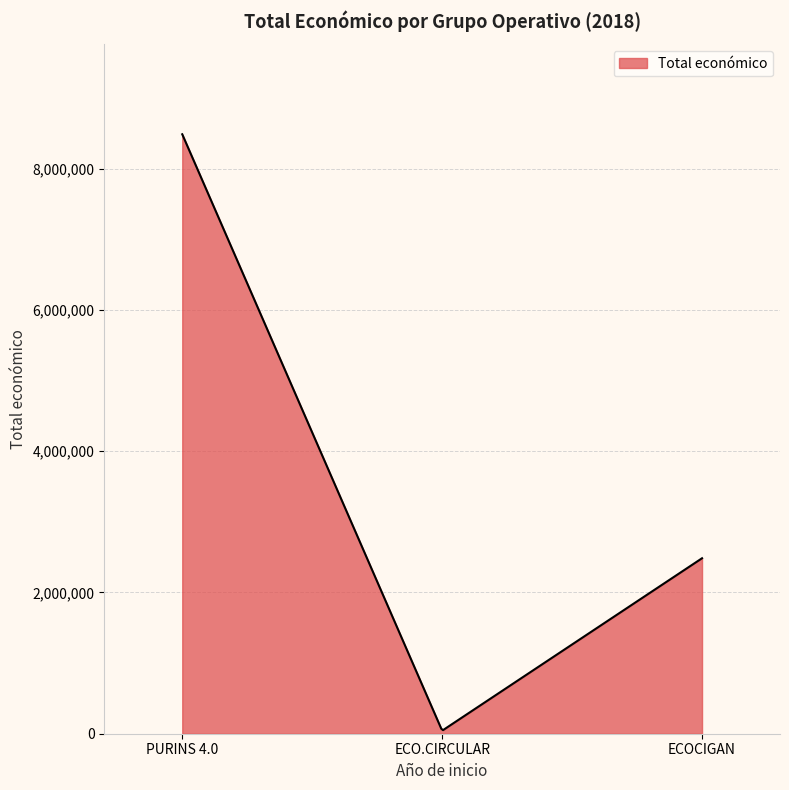

What is the maximum value shown in the chart?

8484999.0